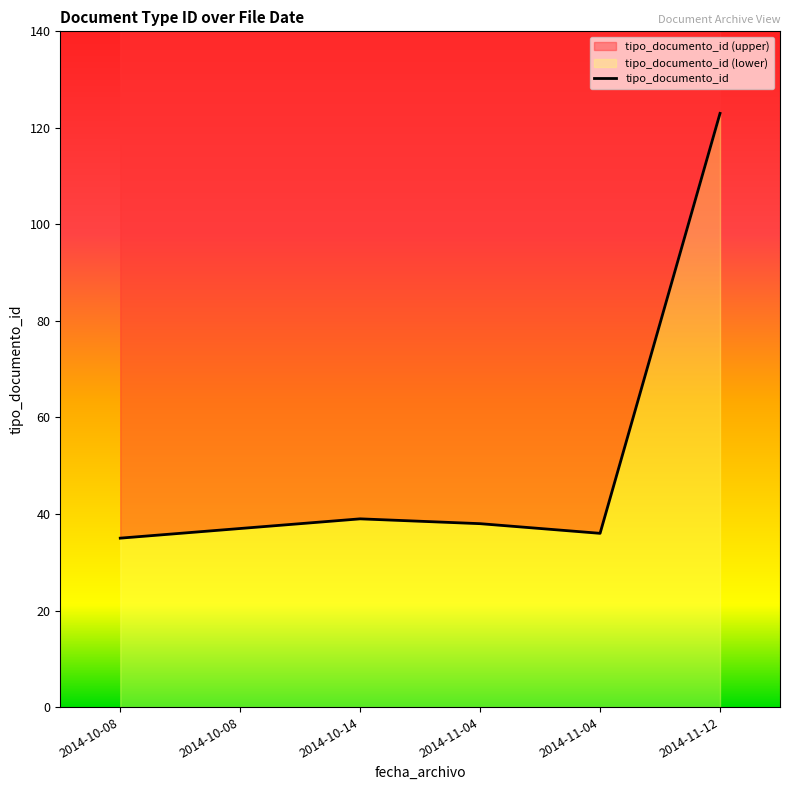

What is the average value?

51